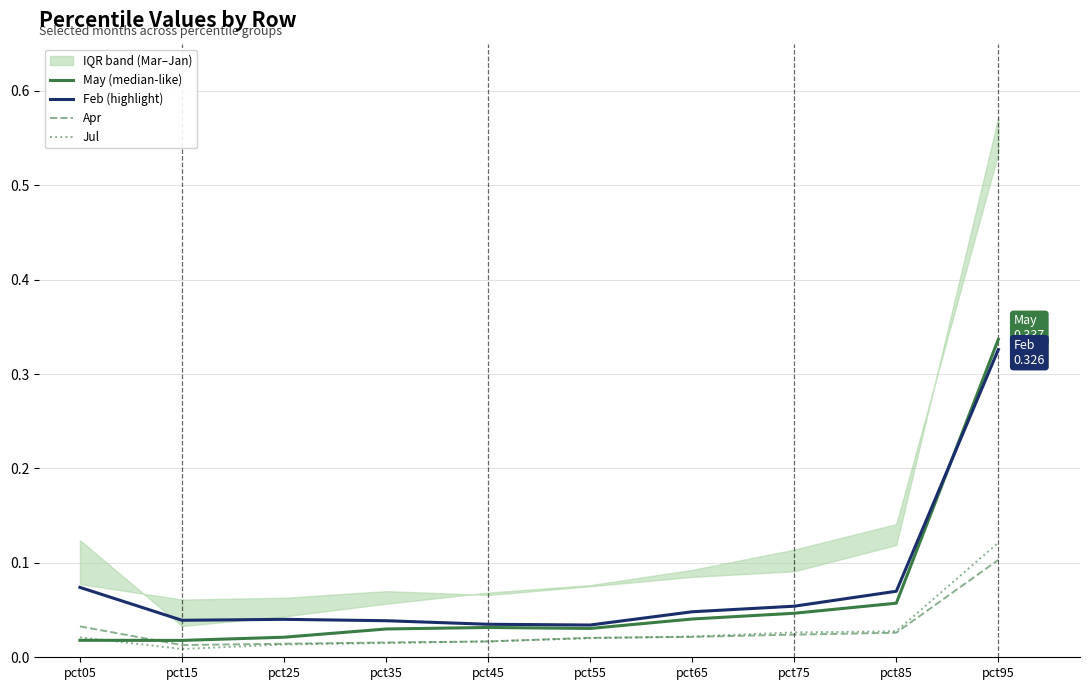

What is the average value of the Feb (highlight) series?

0.1